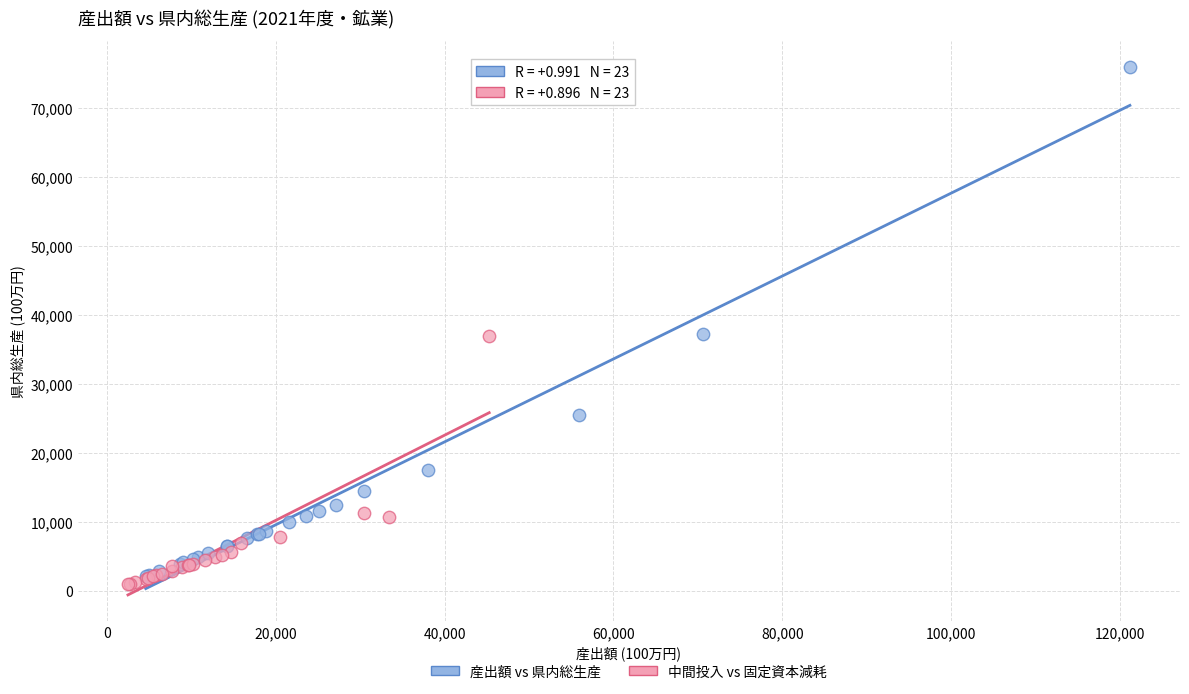

Which series reaches the maximum Y coordinate?

産出額 vs 県内総生産